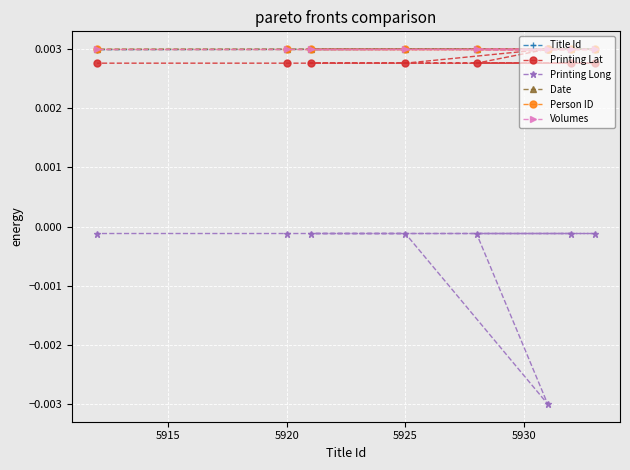

What is the label of the 4th point from the left?

5925